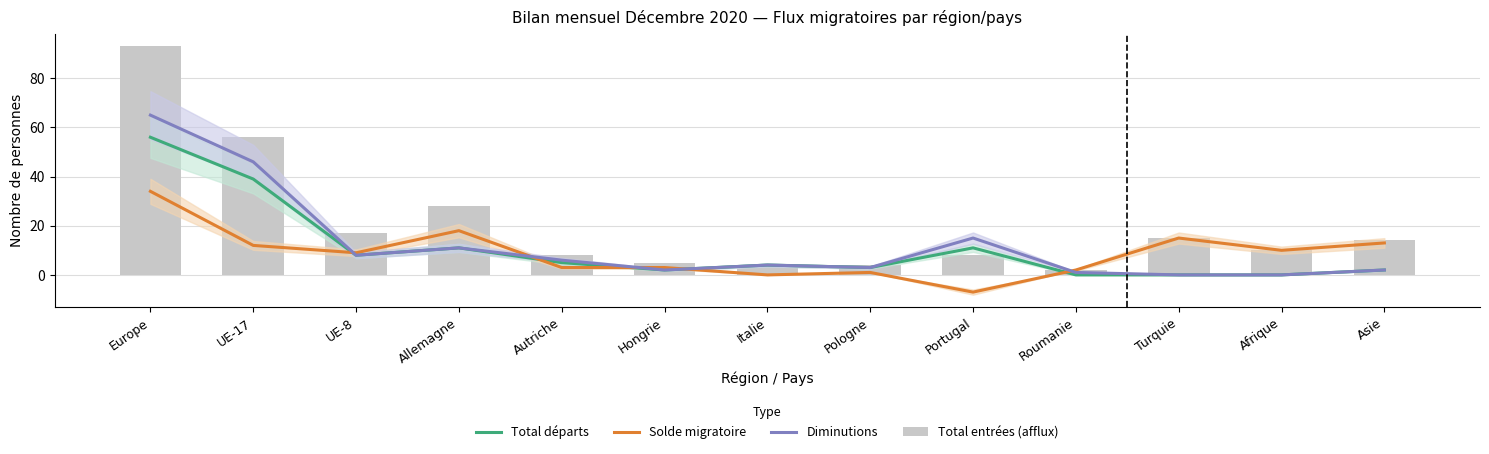

How many categories are shown in the chart?

13